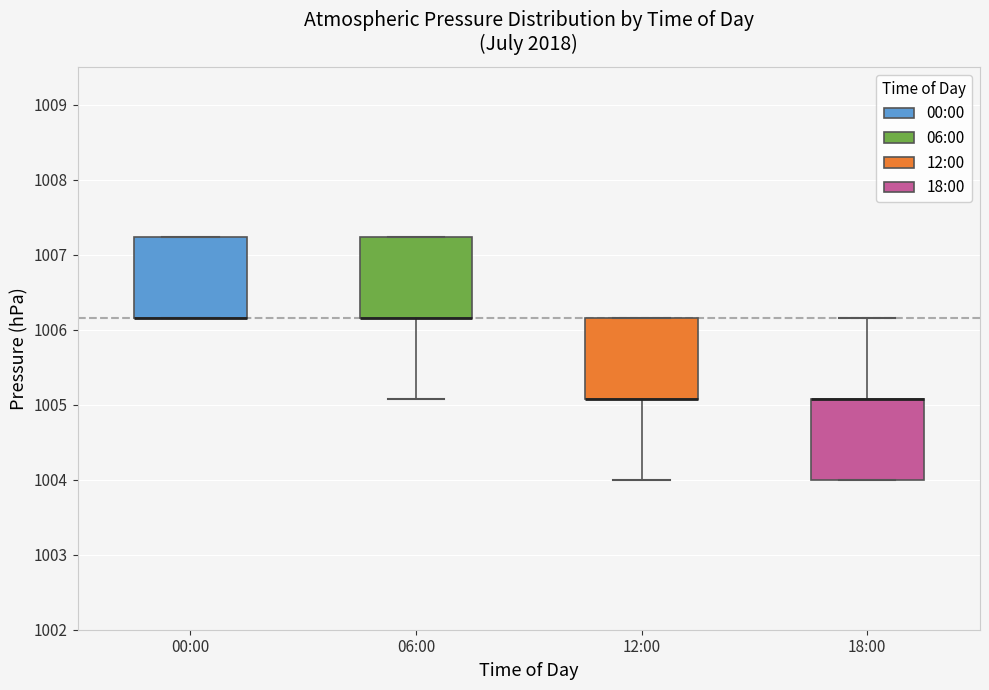

Reading left to right, transcribe this box plot: for each box, give where its median line is, the range the box spans, and where its two whiskers end, as read against the y-axis. The values are not printed on the chart, so give them approximately, as read against the axis.

00:00: median 1006.2 (drawn on the box's lower edge), box 1006.2 to 1007.2, whiskers 1006.2 to 1007.2
06:00: median 1006.2 (drawn on the box's lower edge), box 1006.2 to 1007.2, whiskers 1005.1 to 1007.2
12:00: median 1005.1 (drawn on the box's lower edge), box 1005.1 to 1006.2, whiskers 1004.0 to 1006.2
18:00: median 1005.1 (drawn on the box's upper edge), box 1004.0 to 1005.1, whiskers 1004.0 to 1006.2